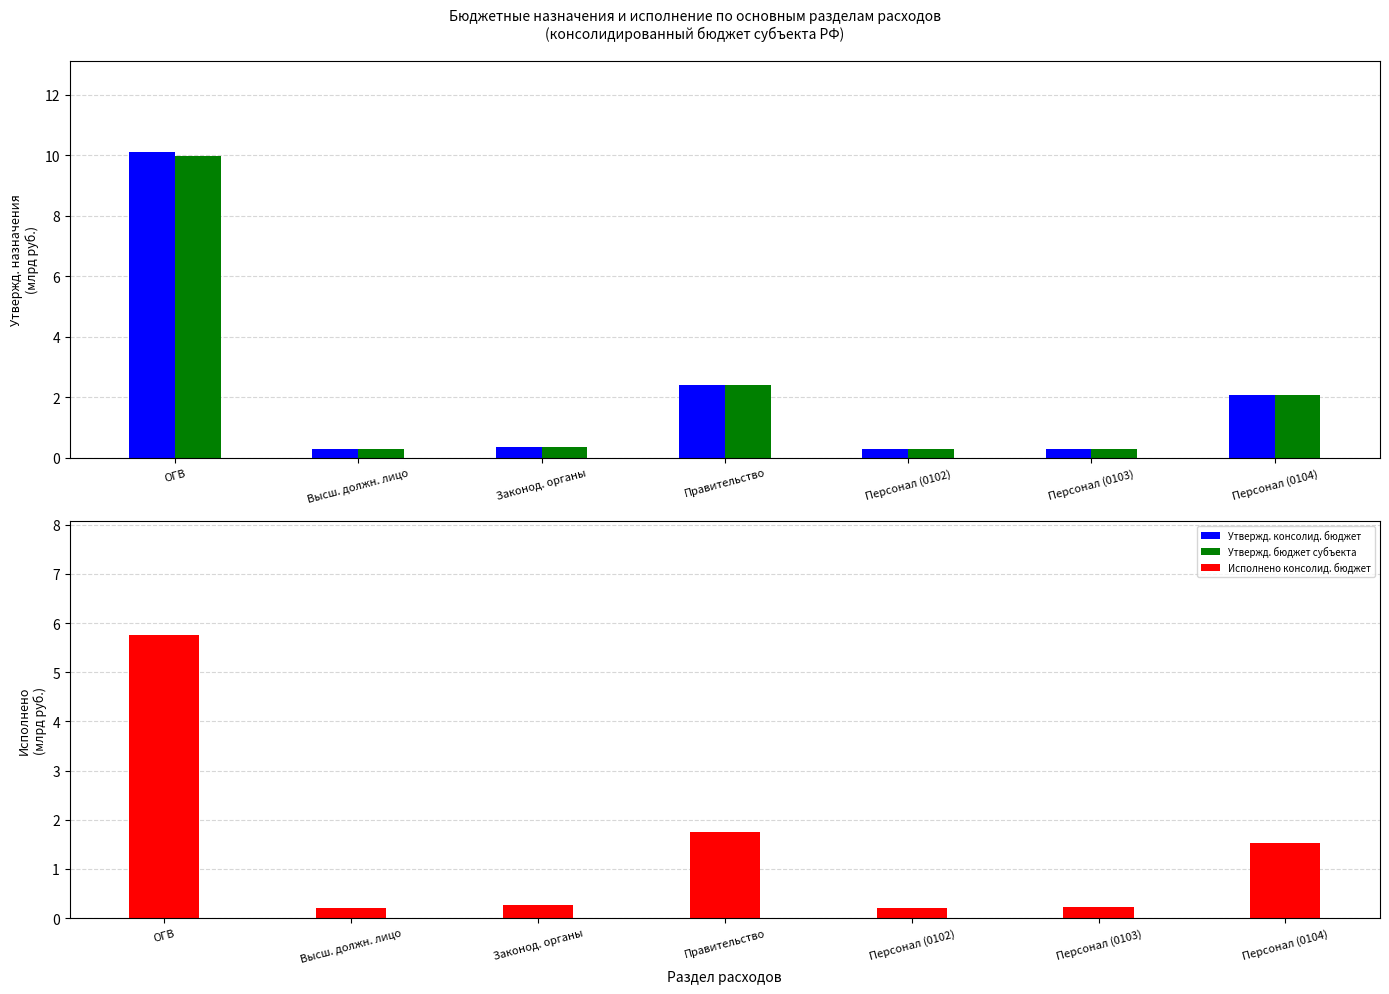

At which category is the sum across all series the highest?

ОГВ